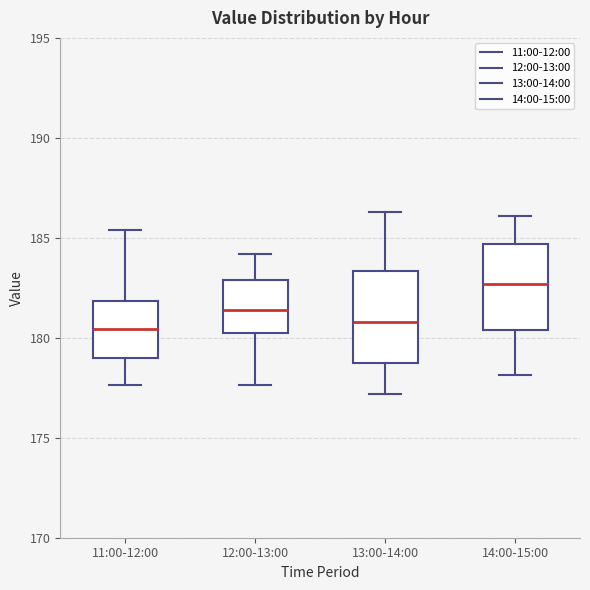

Reading left to right, transcribe this box plot: for each box, give where its median line is, the range the box spans, and where its two whiskers end, as read against the y-axis. The values are not printed on the chart, so give them approximately, as read against the axis.

11:00-12:00: median 180.5, box 179.0 to 182.0, whiskers 177.5 to 185.5
12:00-13:00: median 181.5, box 180.0 to 183.0, whiskers 177.5 to 184.0
13:00-14:00: median 181.0, box 179.0 to 183.5, whiskers 177.0 to 186.5
14:00-15:00: median 182.5, box 180.5 to 184.5, whiskers 178.0 to 186.0